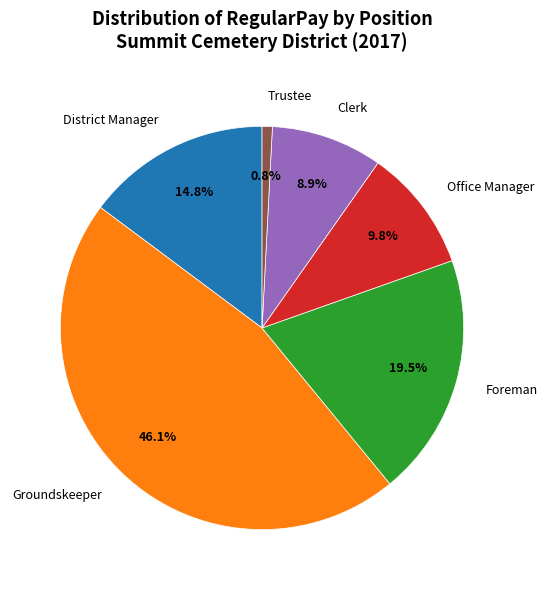

Does any single category account for the majority?

No